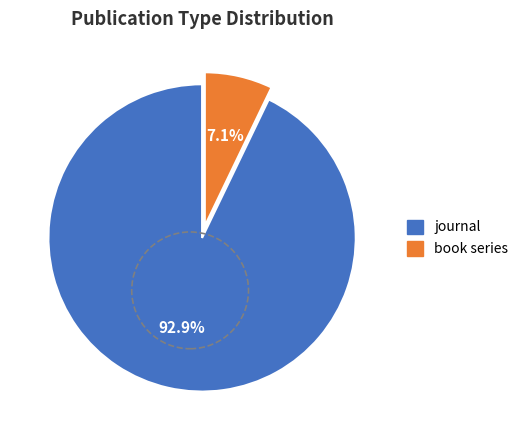

Is it true that book series is 2% of the pie?

False